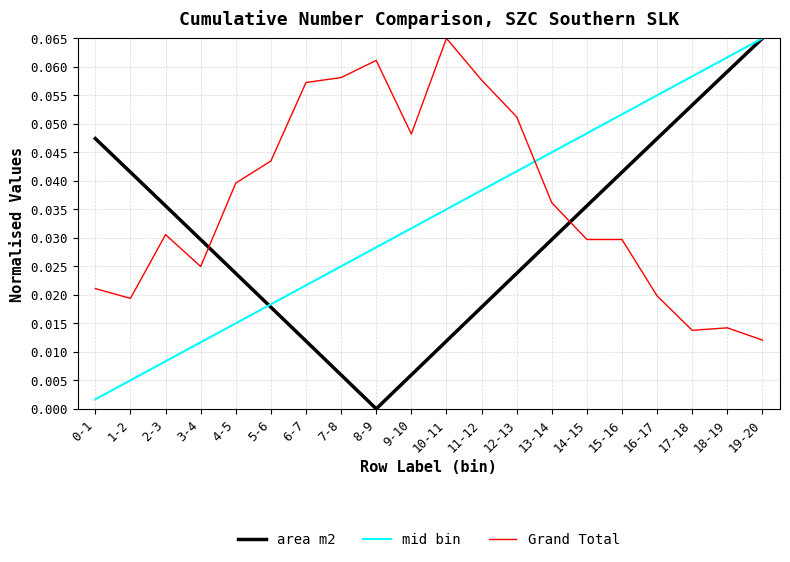

At which category is the sum across all series the highest?

19-20